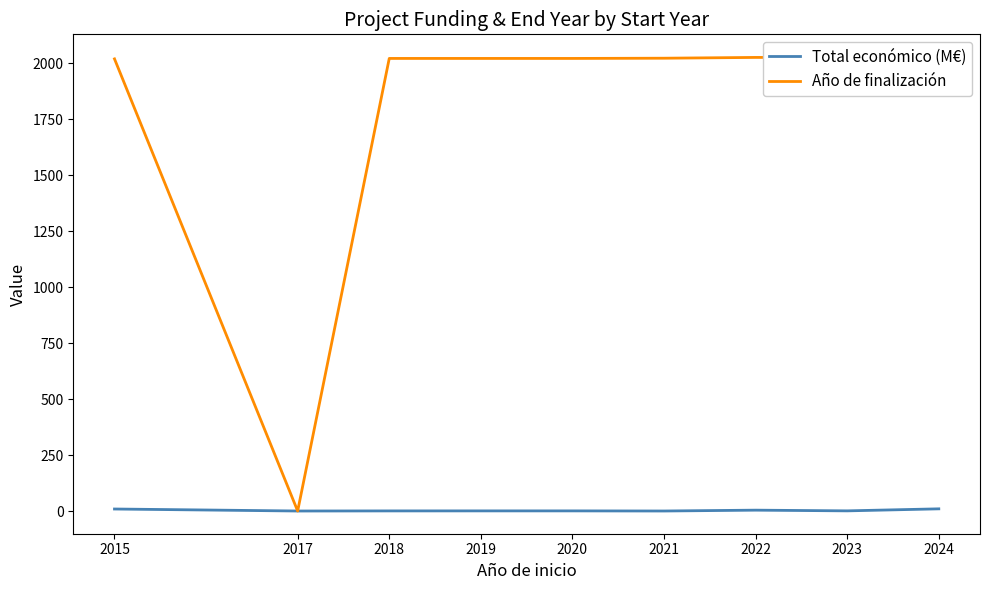

What is the maximum value for Año de finalización?

2027.2